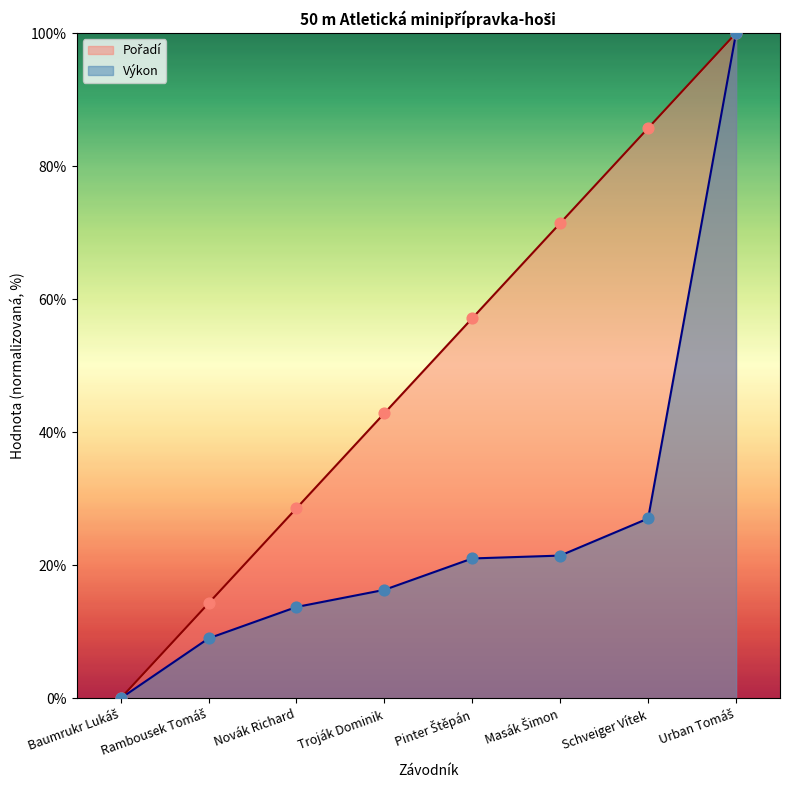

Which series reaches the maximum Y coordinate?

Pořadí